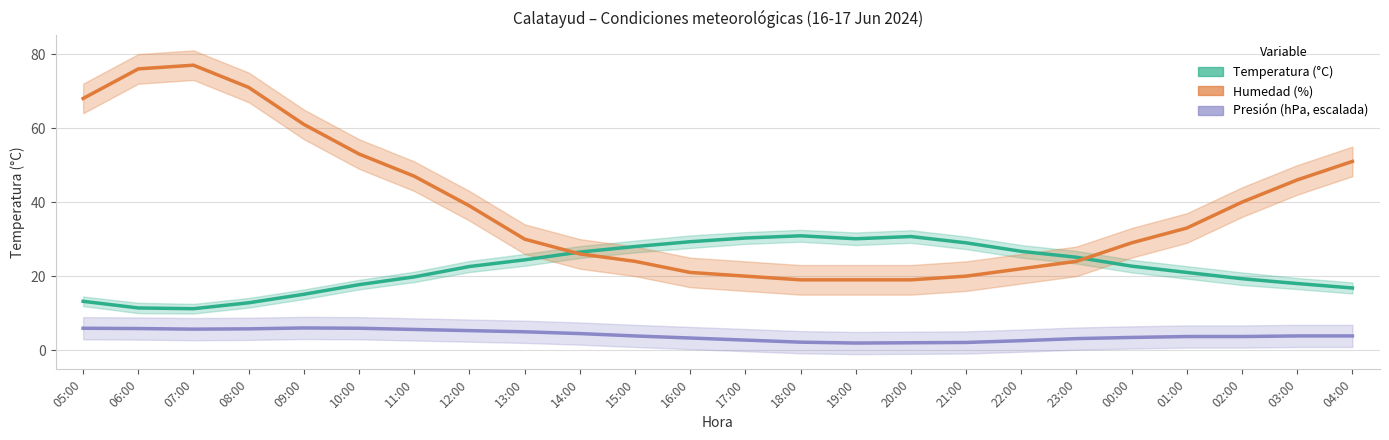

How many data points in Temperatura (°C) are above 22?

13